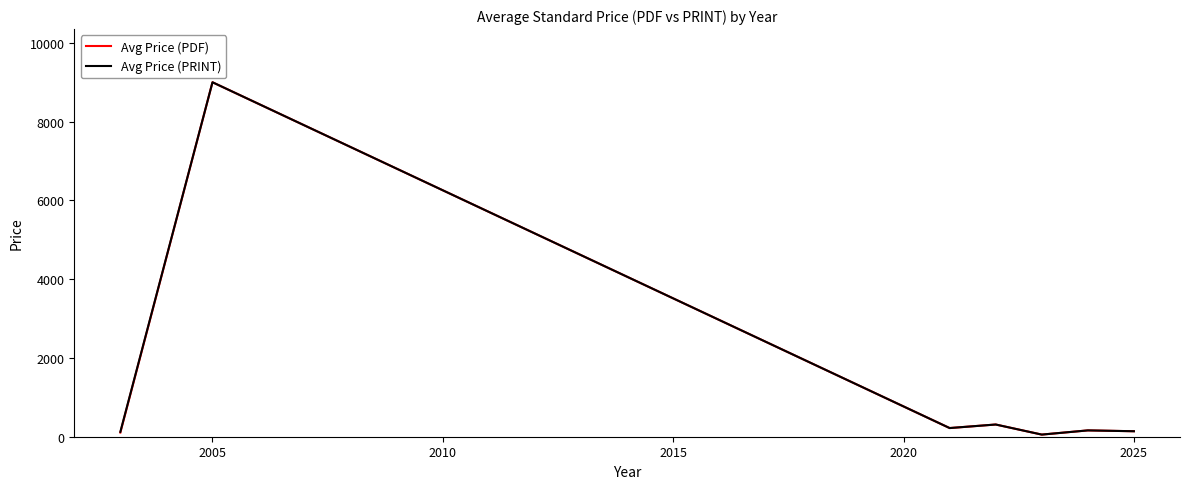

What is the minimum value for Avg Price (PDF)?

54.0